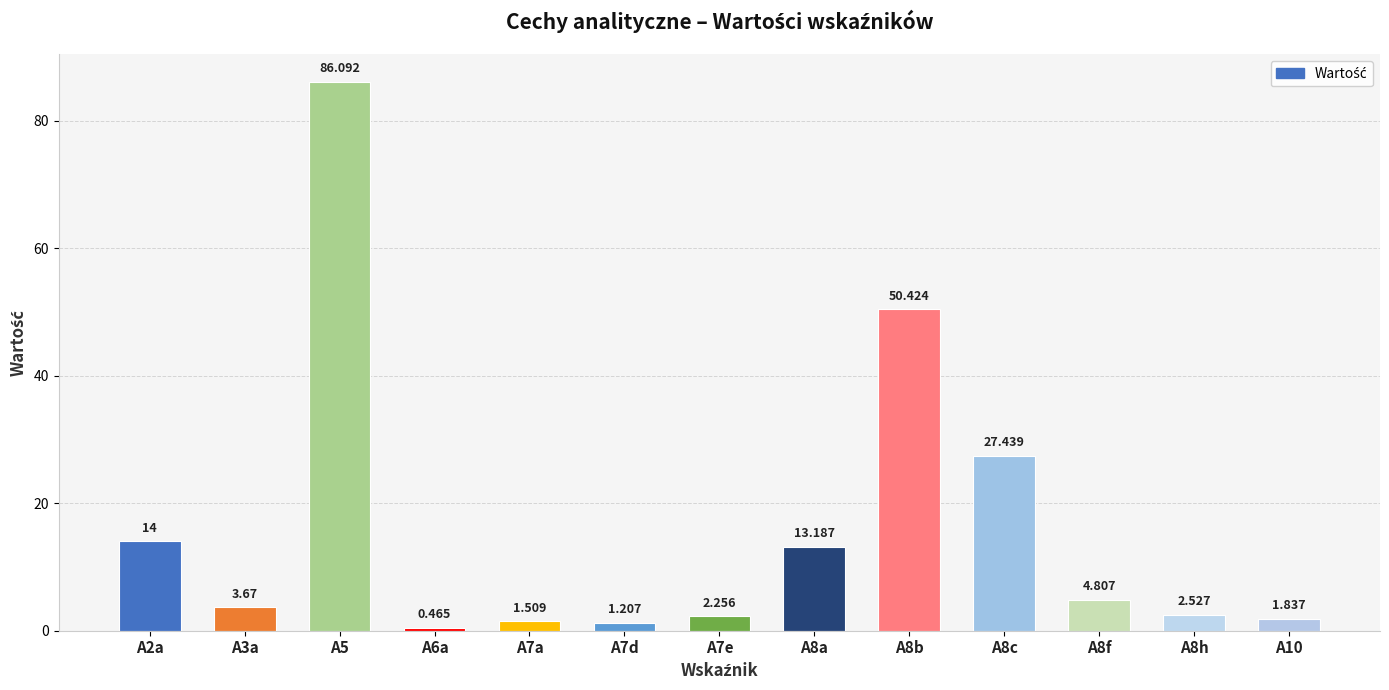

List the labels in order of value, largest first.

A5, A8b, A8c, A2a, A8a, A8f, A3a, A8h, A7e, A10, A7a, A7d, A6a